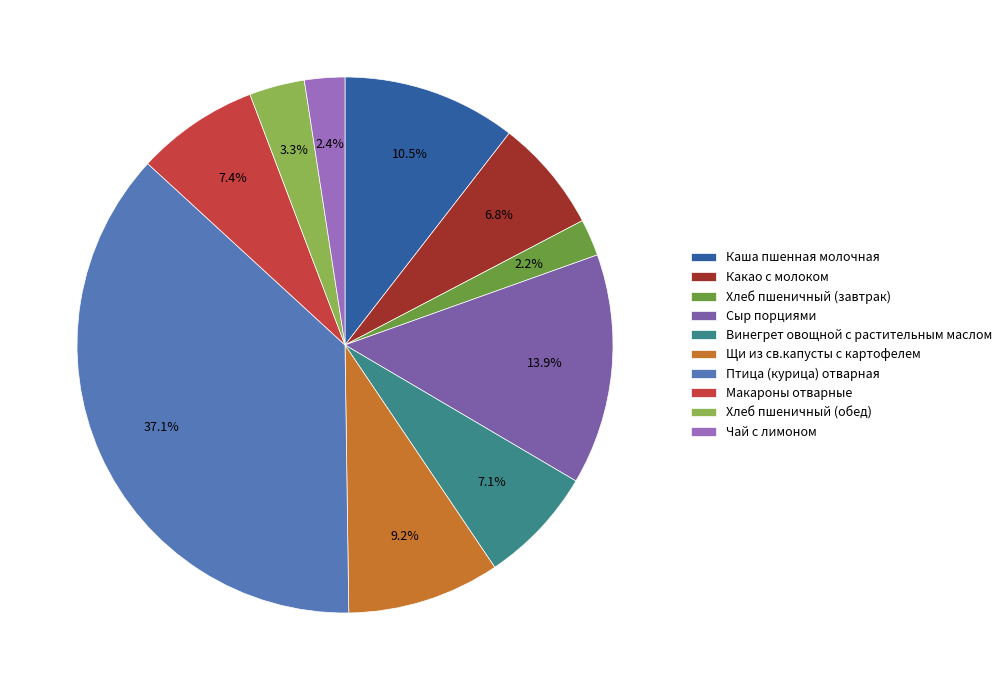

What is the largest slice in the pie chart?

Птица (курица) отварная